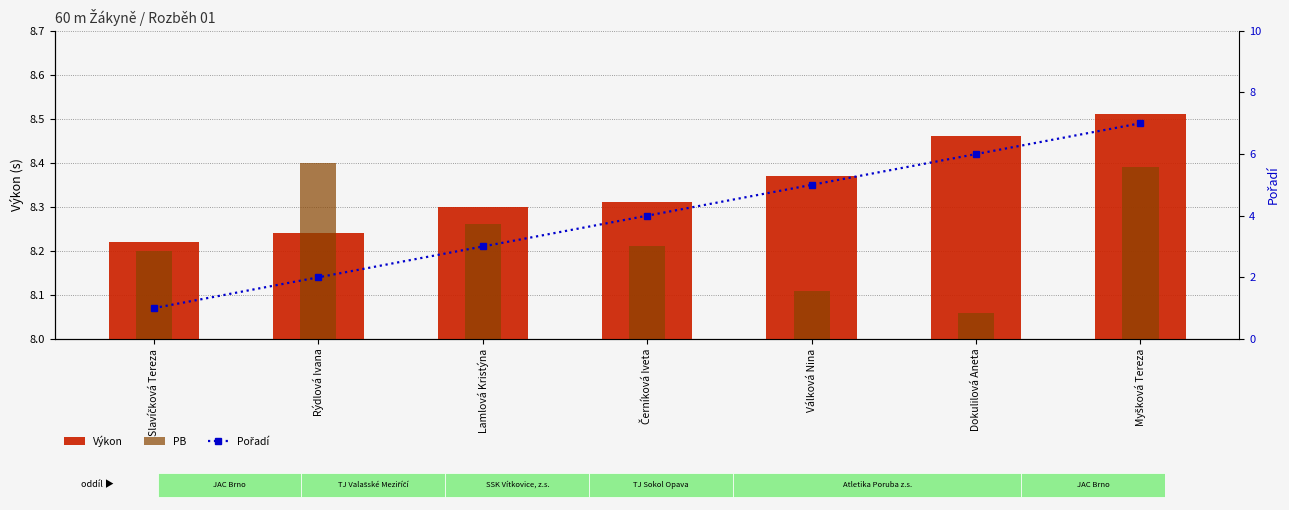

The Pořadí series shows 1.1 at Rýdlová Ivana. True or false?

False